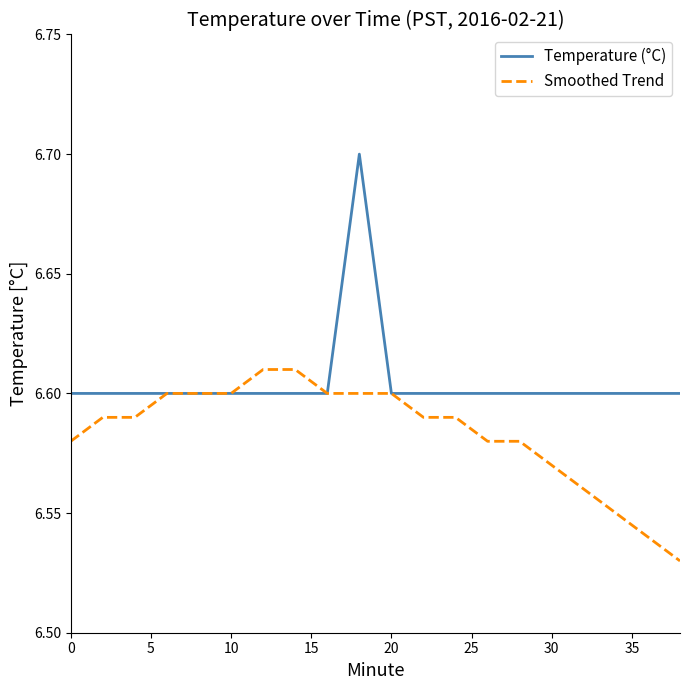

What is the sum of all Temperature (°C) values?

132.1